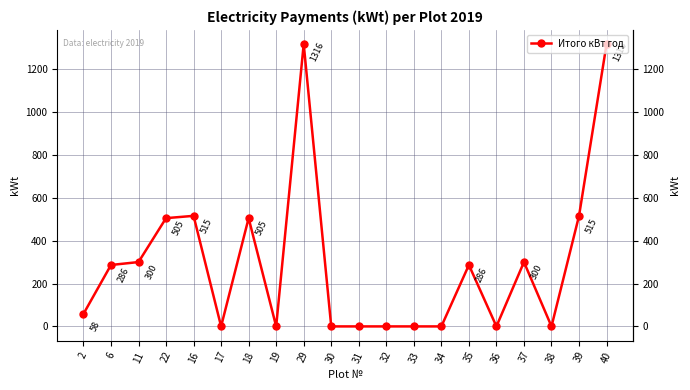

Approximately how many times larger is the value at 11 compared to 22?

0.6